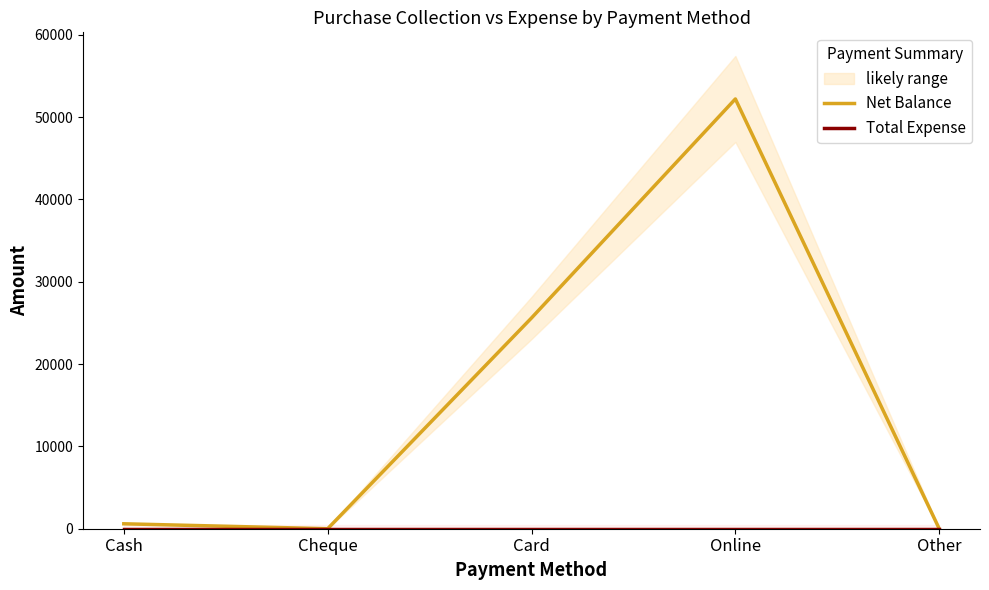

True or false: Total Expense and Net Balance cross at least once.

False